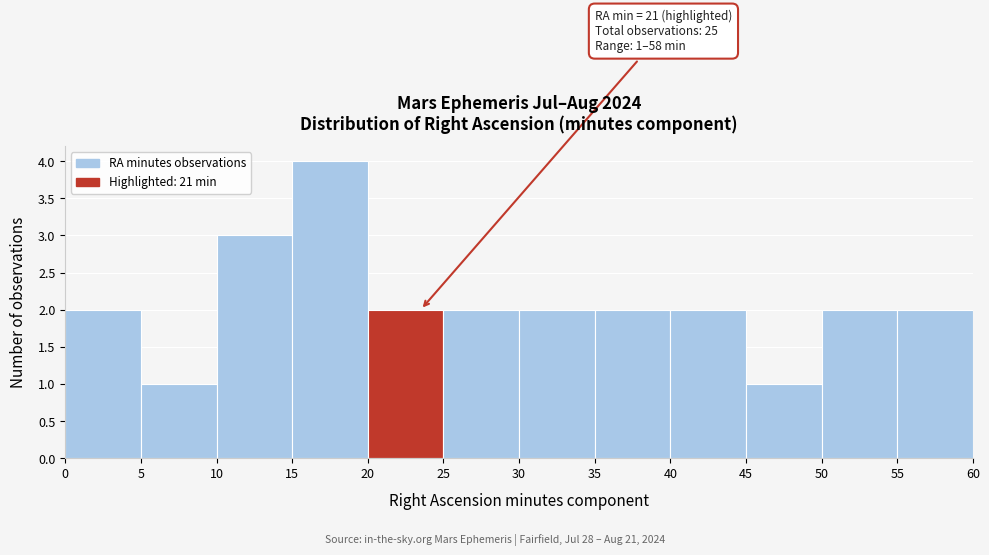

Which range on the x-axis has the tallest bar?

15 to 20